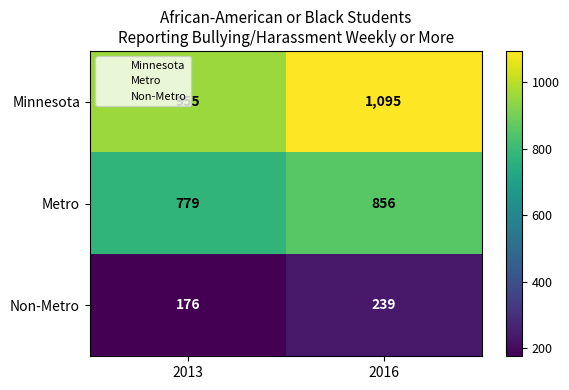

Is it true that Minnesota equals 1095 at 2016?

True